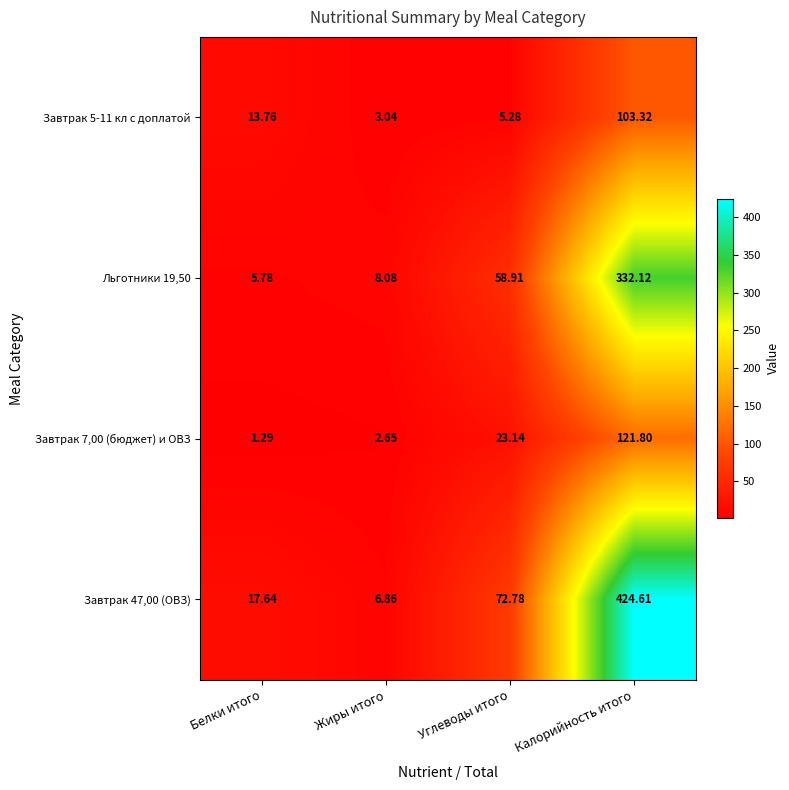

What is the difference between the highest and lowest values at Углеводы итого?

67.5